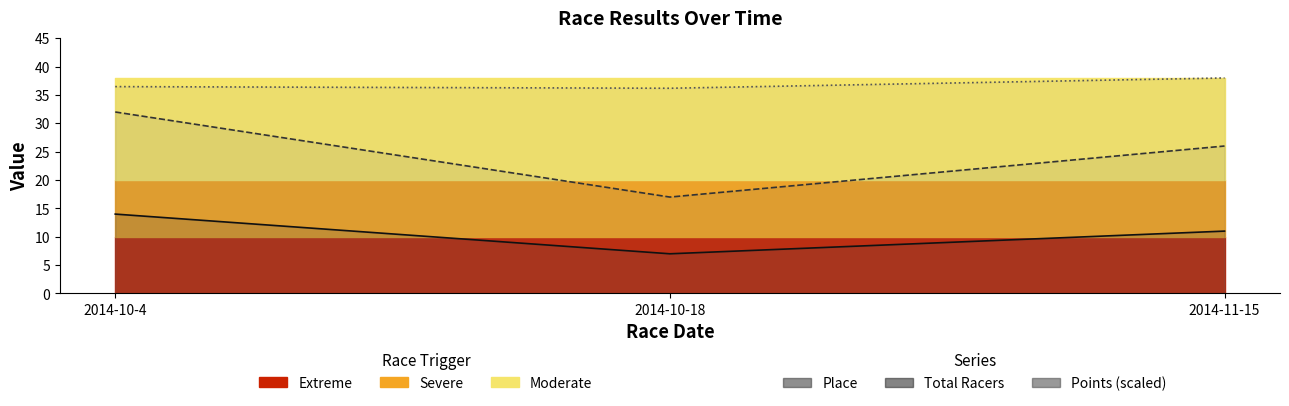

Is the value of Place at 2014-10-18 greater than the value of Points at 2014-10-4?

No